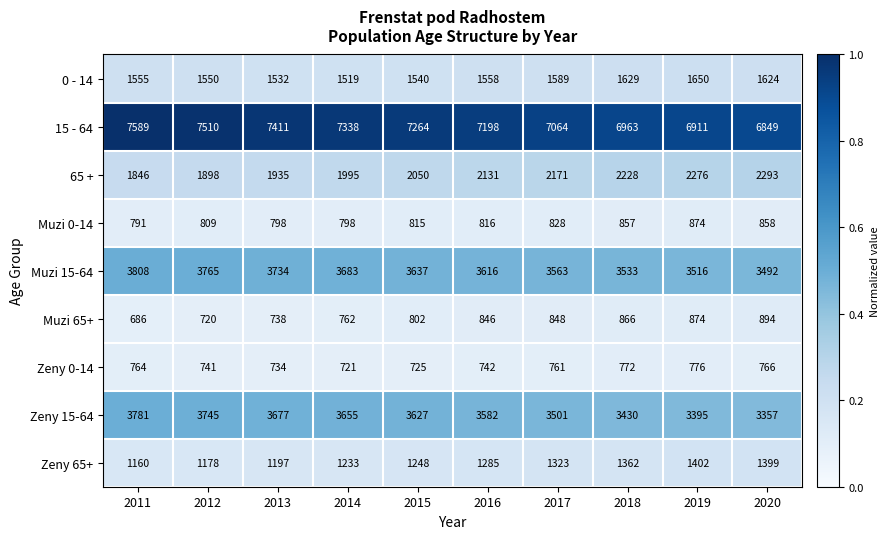

At how many categories does at least one series exceed 5375?

10